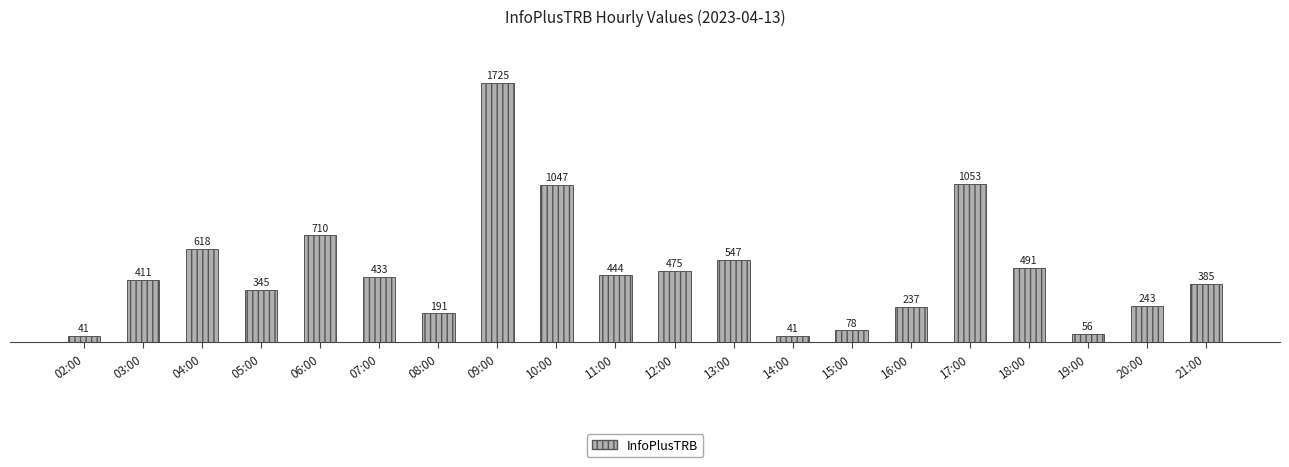

How many data points does each series have?

20